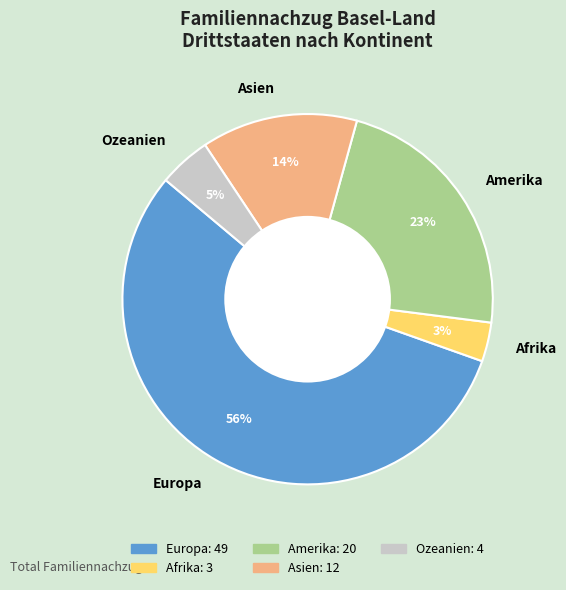

Between Asien and Amerika, which is larger?

Amerika